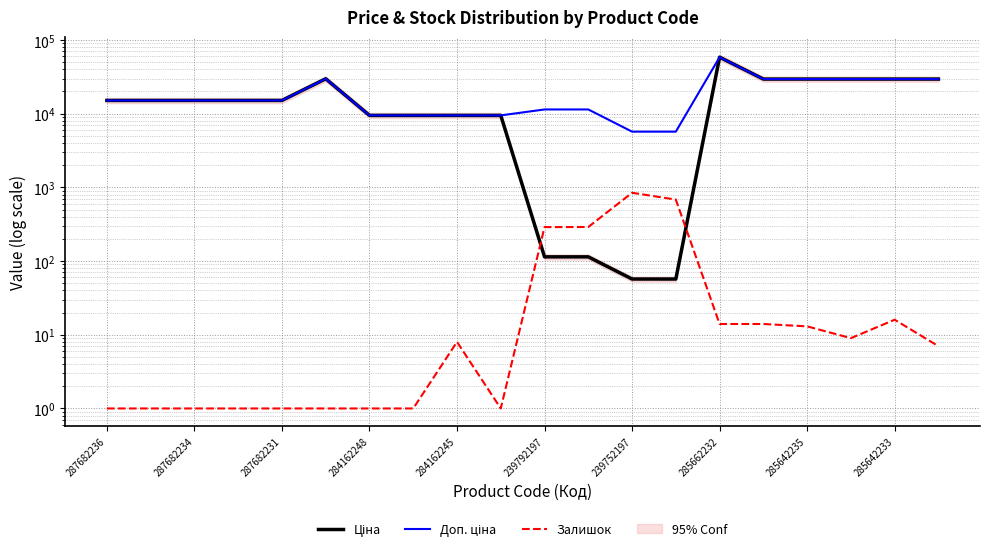

What is the difference between the maximum and minimum values in the Ціна series?

58369.5